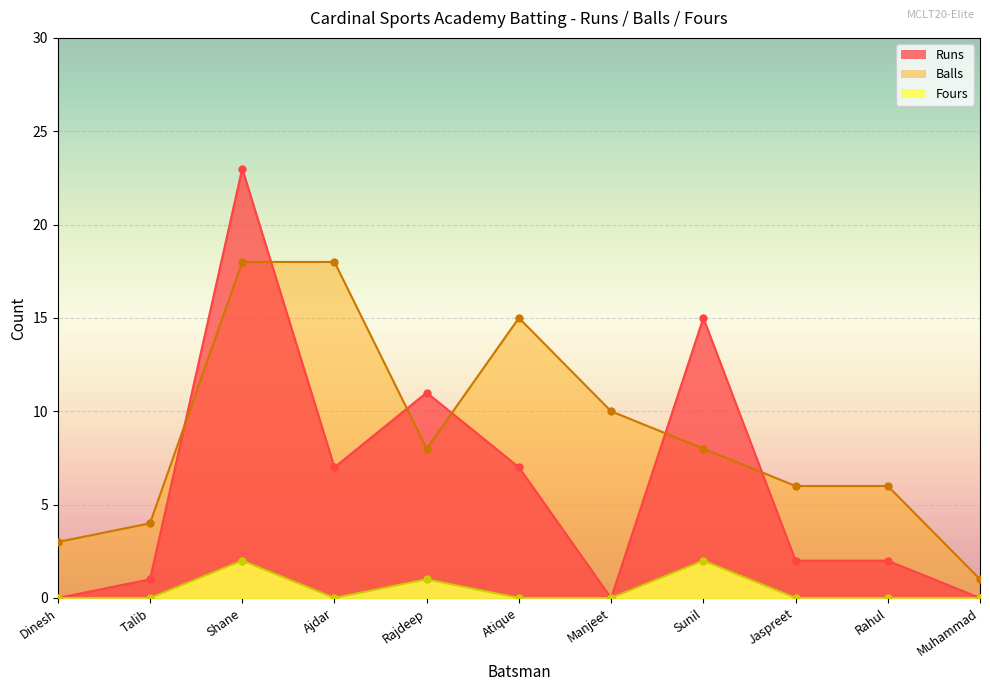

The Balls series shows 5 at Atique. True or false?

False